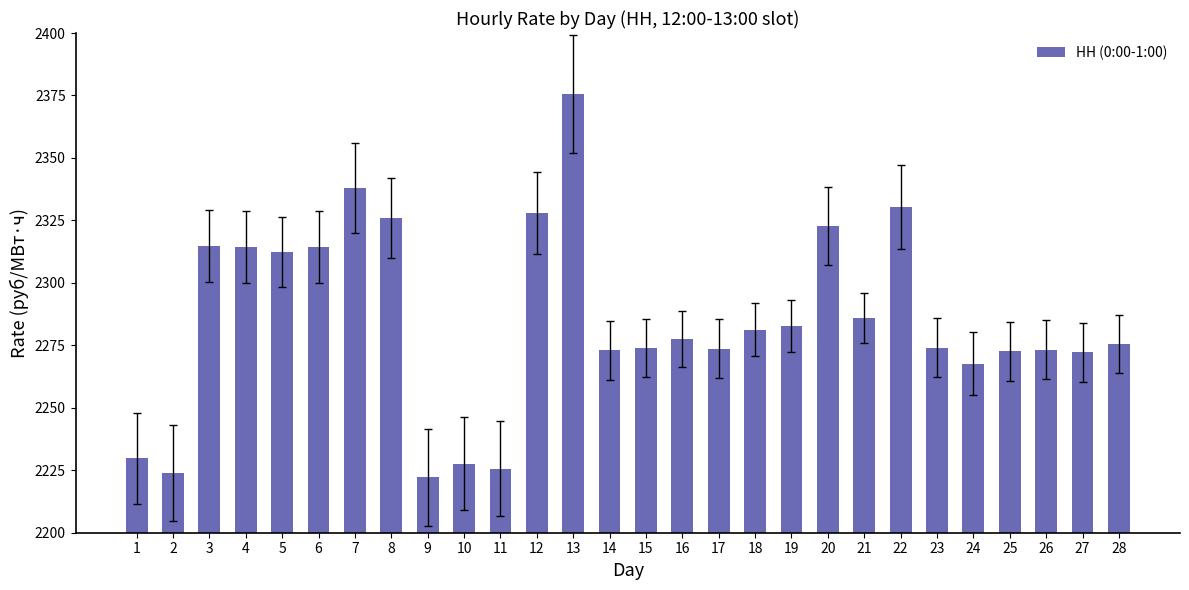

How many bars are there in total?

28